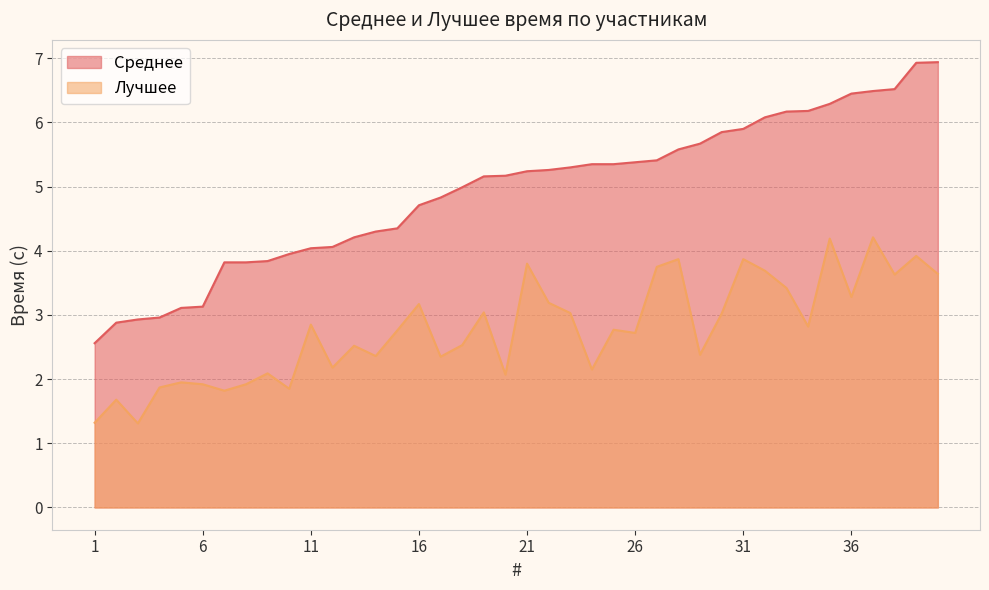

True or false: Лучшее and Среднее cross at least once.

False